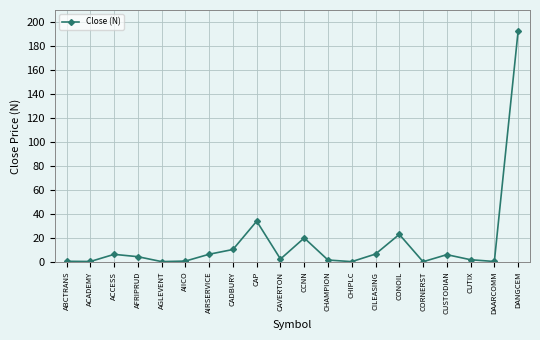

What is the approximate value at CAP?

34.0